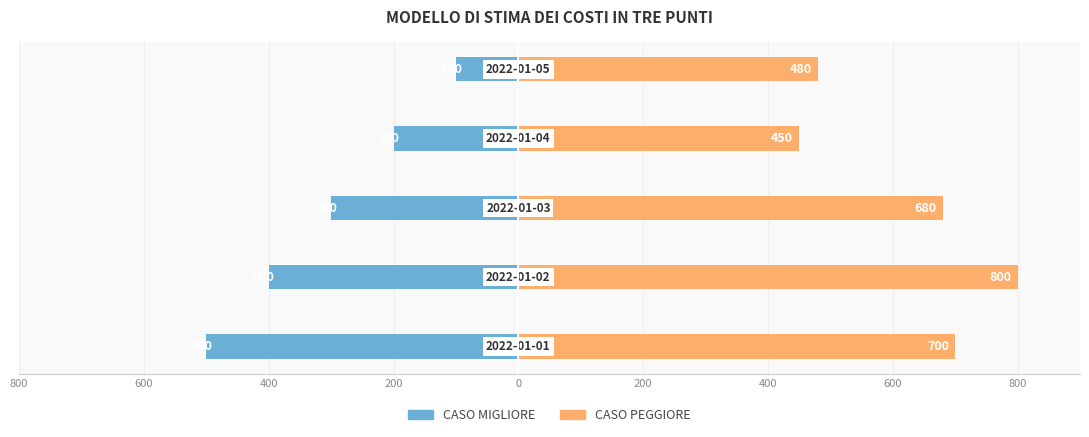

What are all the series names shown in the legend?

CASO MIGLIORE, CASO PEGGIORE